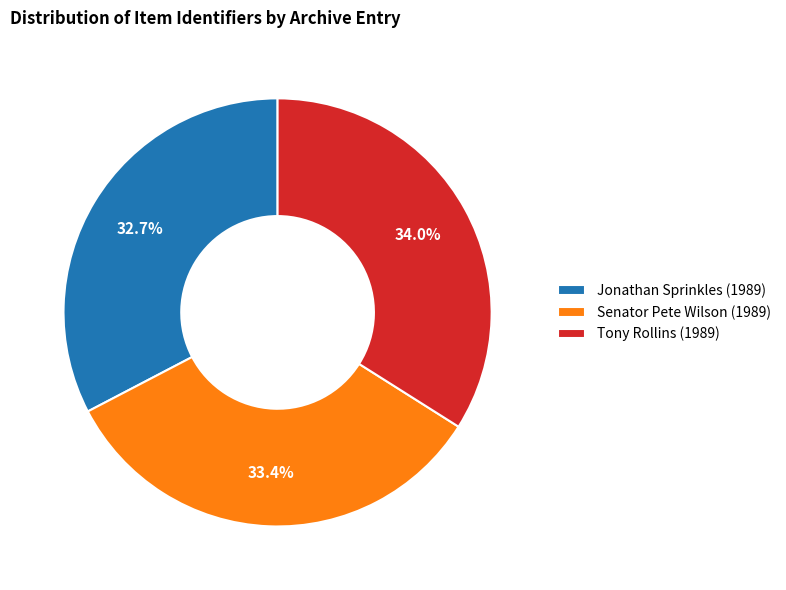

Which slice is the smallest?

Jonathan Sprinkles (1989)